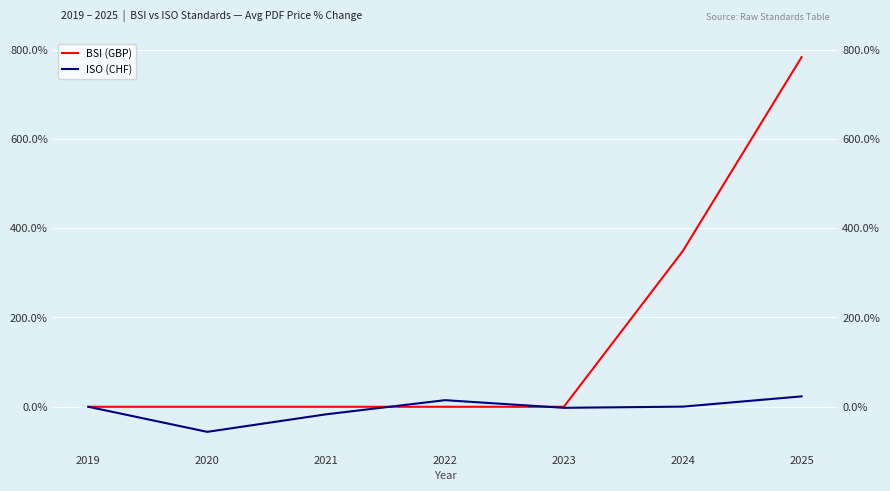

At which category does ISO (CHF) reach its first local peak?

2022